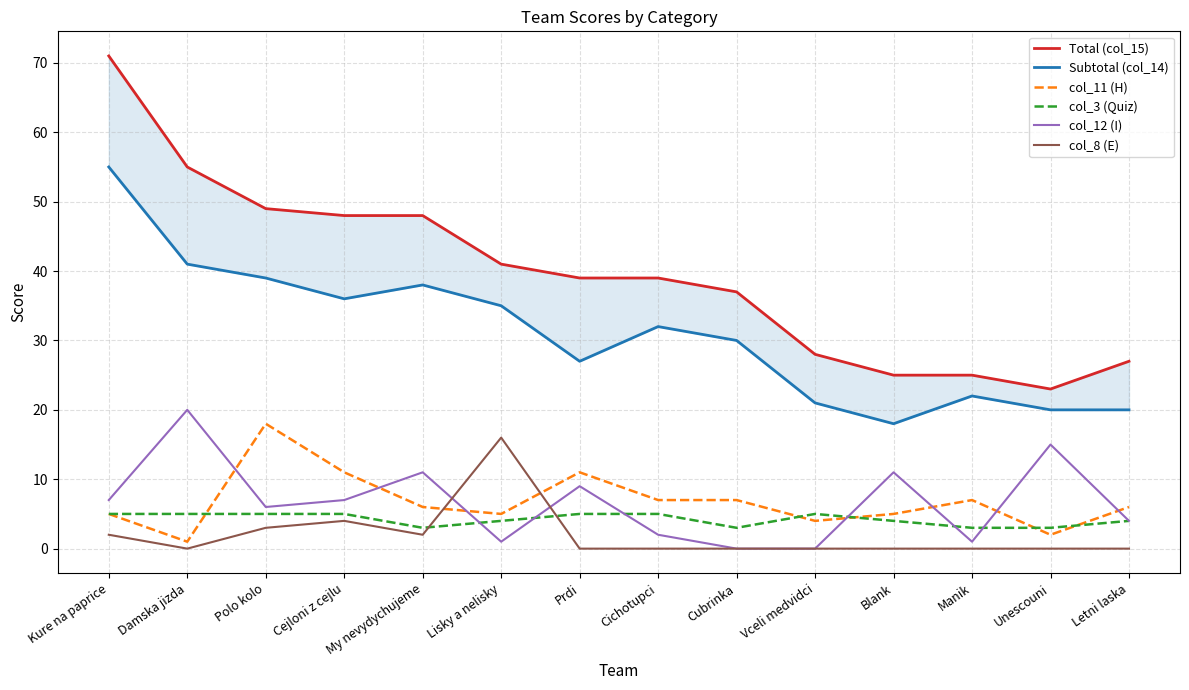

Is it true that col_8 (E) equals 16 at Lisky a nelisky?

True